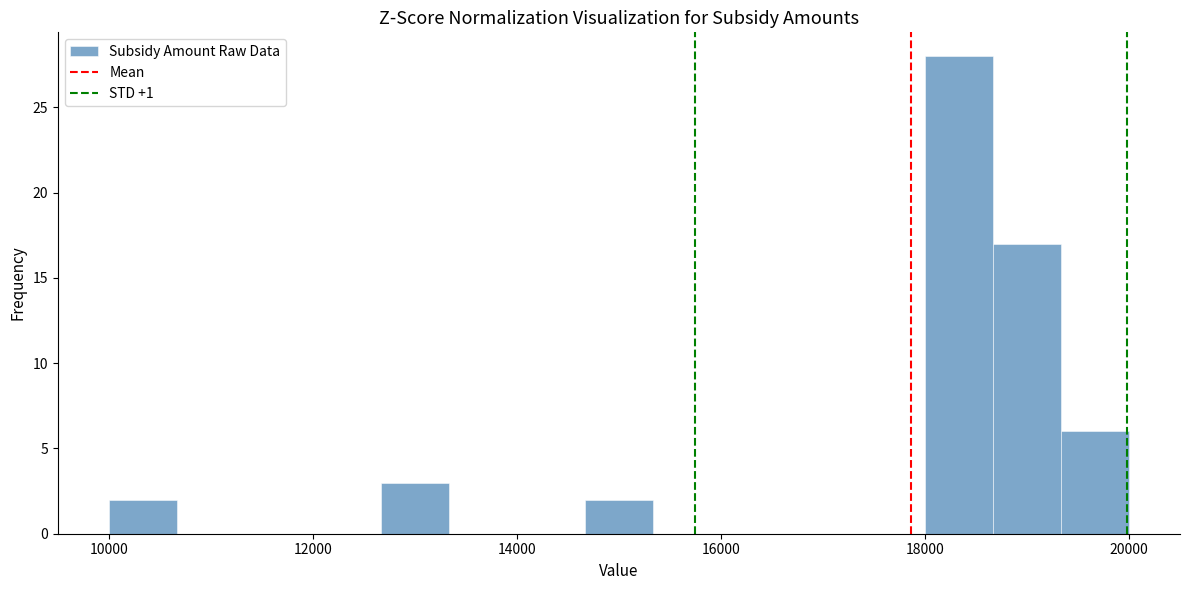

Around what value on the x-axis is the tallest bar? Give the approximate position of its centre, as read against the axis.

18400